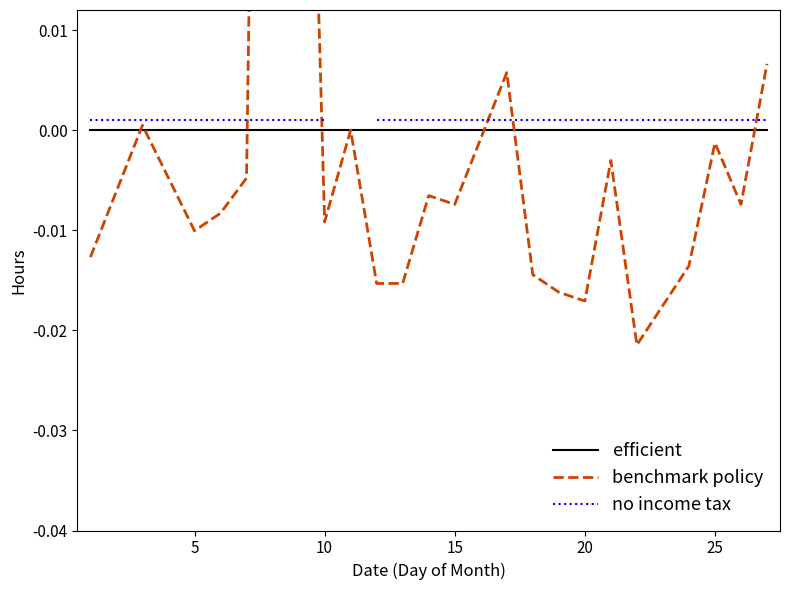

How many data points in benchmark policy are less than 0?

18